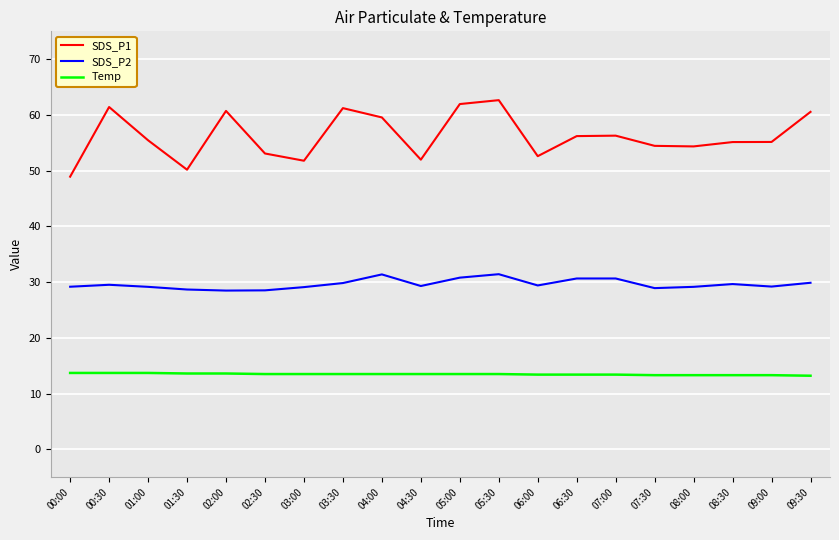

Count the number of categories in the chart.

20